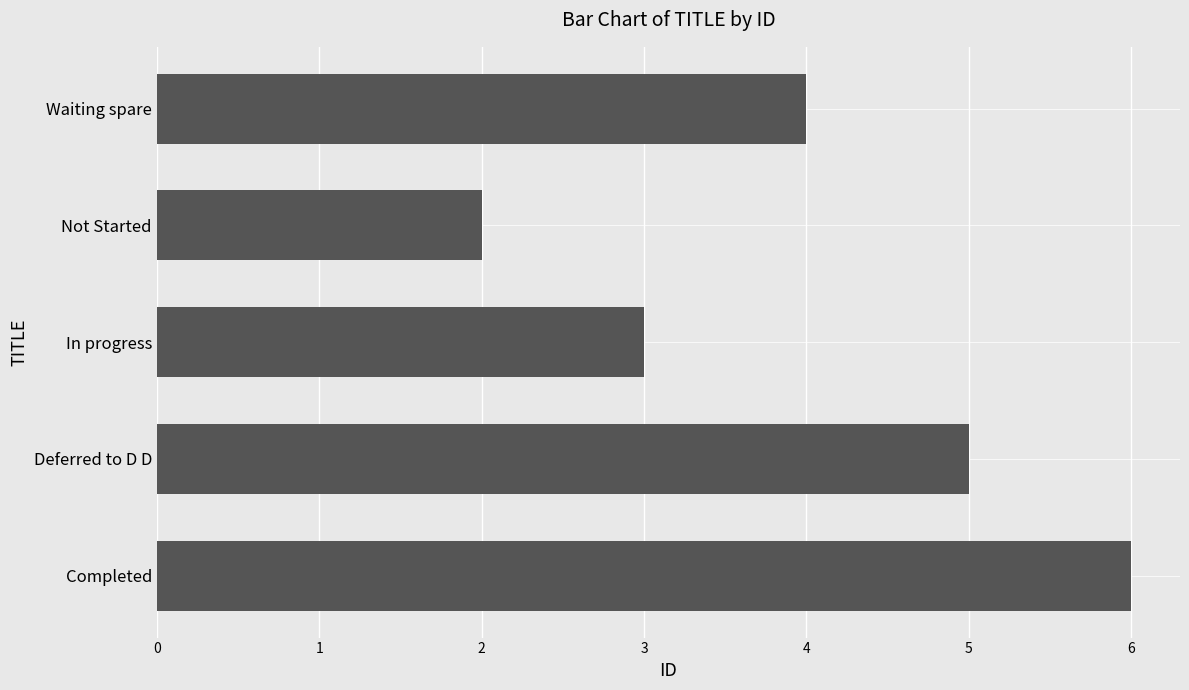

What is the average value?

4